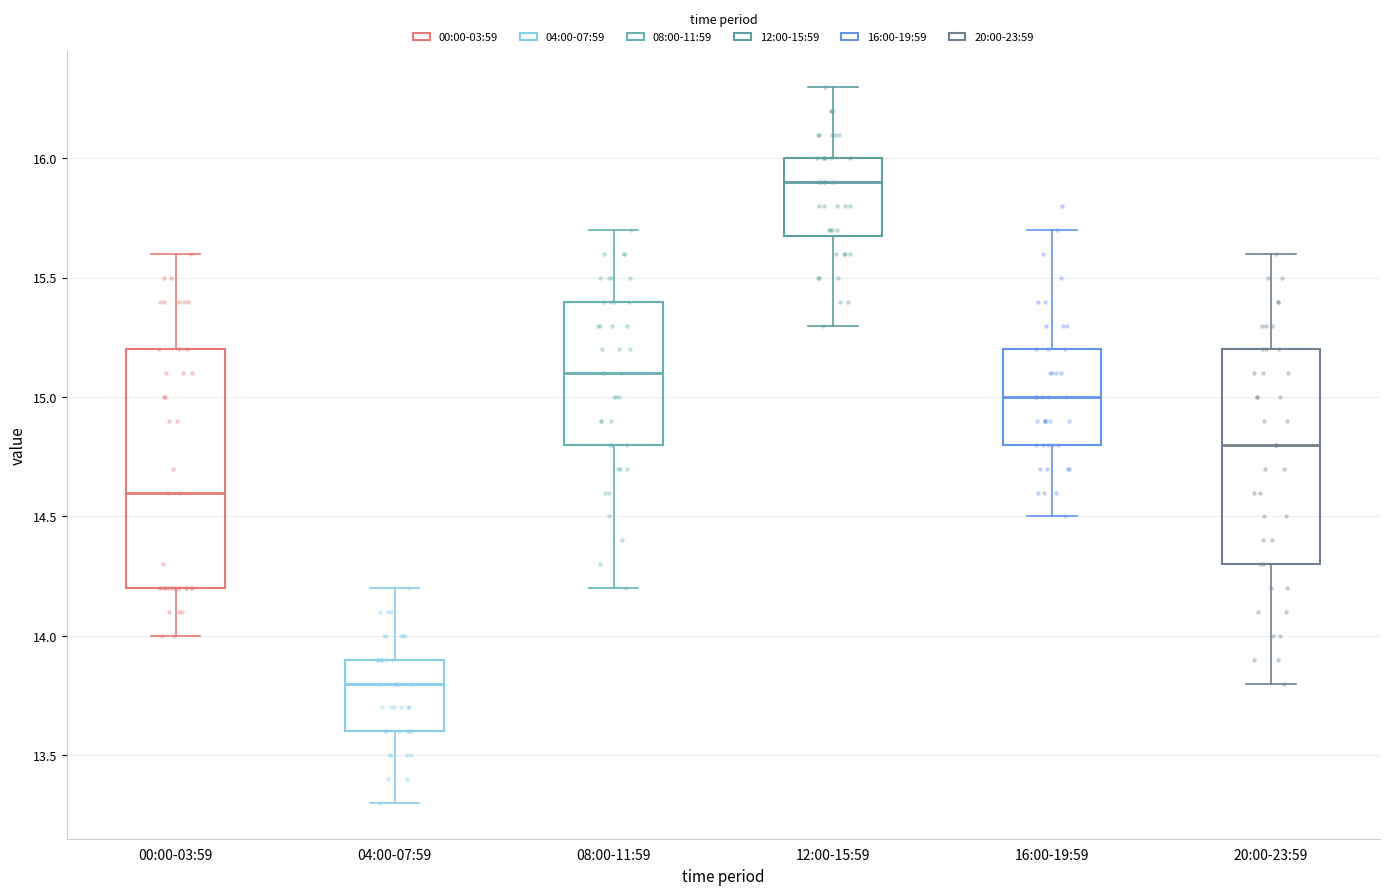

Reading left to right, read every box against the y-axis: the position of its median line, the range the box covers, and the ends of its whiskers. The values are not printed on the chart, so give them approximately, as read against the axis.

00:00-03:59: median 14.6, box 14.2 to 15.2, whiskers 14.0 to 15.6
04:00-07:59: median 13.8, box 13.6 to 13.9, whiskers 13.3 to 14.2
08:00-11:59: median 15.1, box 14.8 to 15.4, whiskers 14.2 to 15.7
12:00-15:59: median 15.9, box 15.7 to 16.0, whiskers 15.3 to 16.3
16:00-19:59: median 15.0, box 14.8 to 15.2, whiskers 14.5 to 15.7
20:00-23:59: median 14.8, box 14.3 to 15.2, whiskers 13.8 to 15.6